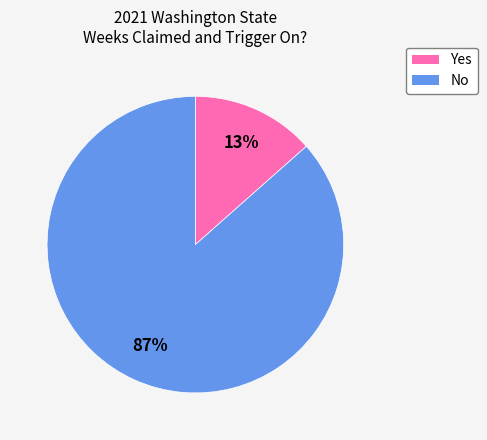

What percentage is the Yes slice, to the nearest percent?

13%